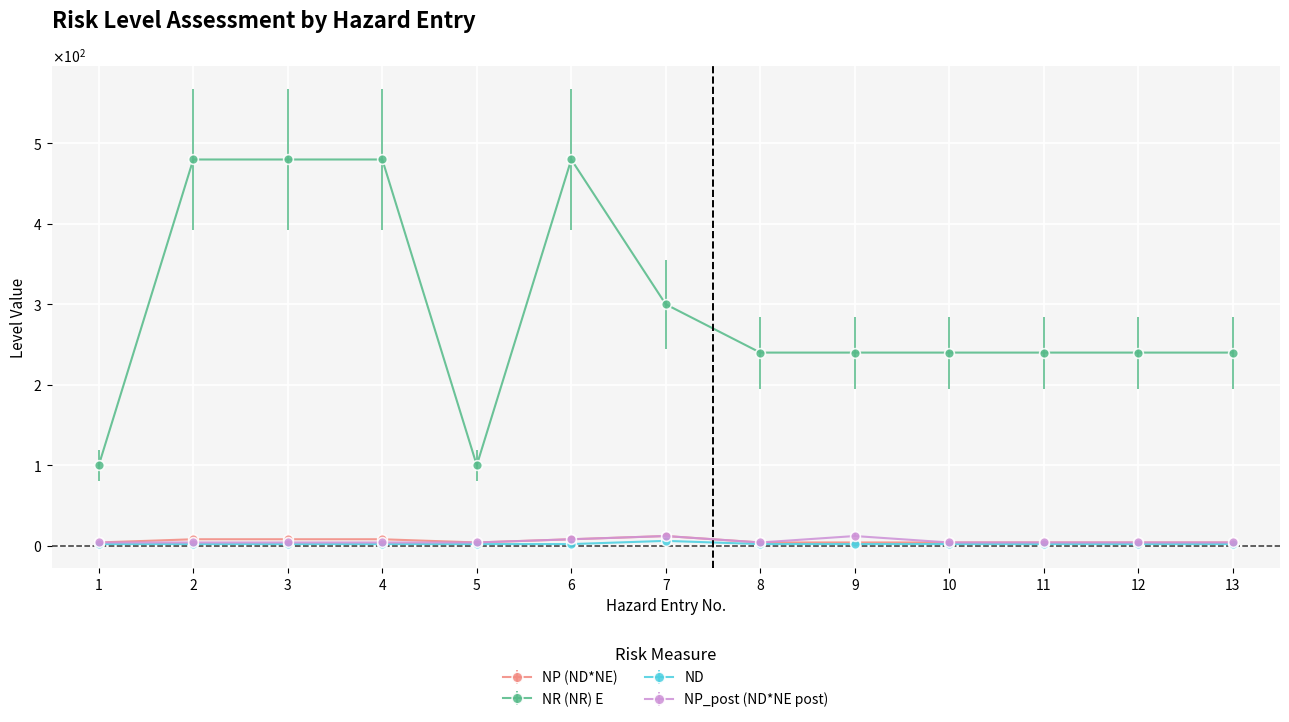

Reading left to right, list all the values displayed in this chart.

NP (ND*NE): 1=4	2=8	3=8	4=8	5=4	6=8	7=12	8=4	9=4	10=4	11=4	12=4	13=4
NR (NR) E: 1=100	2=480	3=480	4=480	5=100	6=480	7=300	8=240	9=240	10=240	11=240	12=240	13=240
ND: 1=2	2=2	3=2	4=2	5=2	6=2	7=6	8=2	9=2	10=2	11=2	12=2	13=2
NP_post (ND*NE post): 1=4	2=4	3=4	4=4	5=4	6=8	7=12	8=4	9=12	10=4	11=4	12=4	13=4